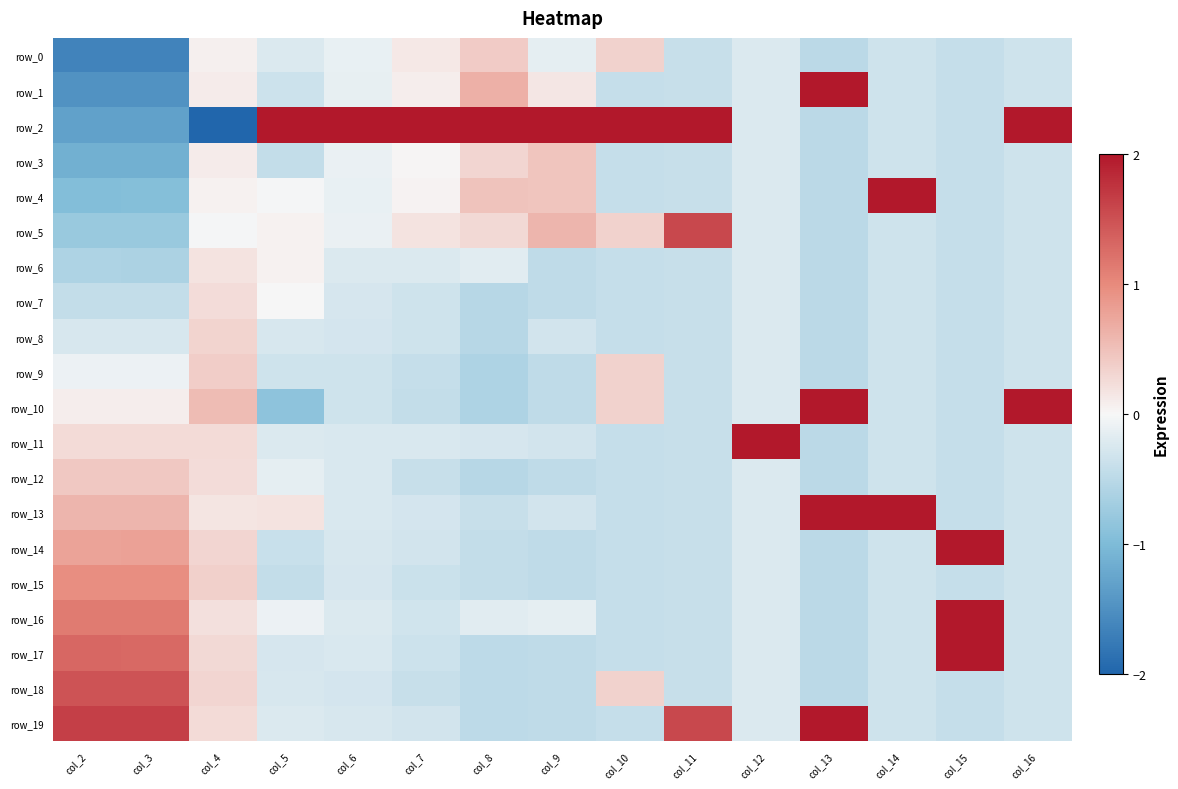

Count the row_18 values in the range 0 to 1.

2